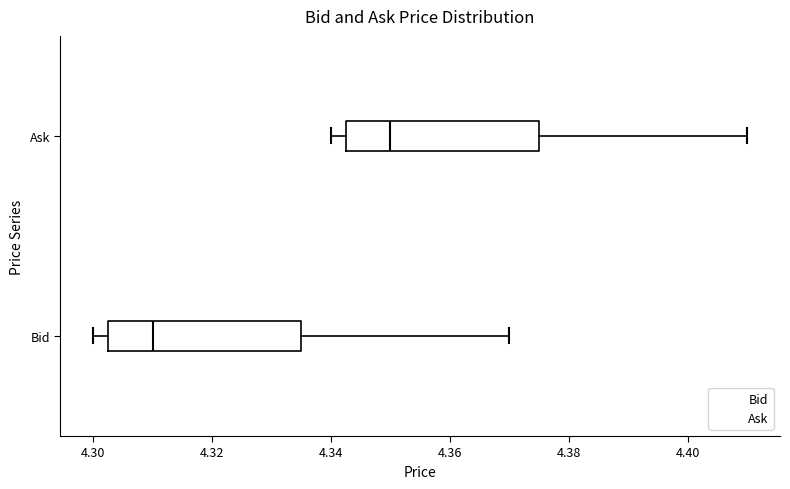

Where is the right edge of the box for Ask on the x-axis? The values are not printed on the chart, so give them approximately, as read against the axis.

4.376